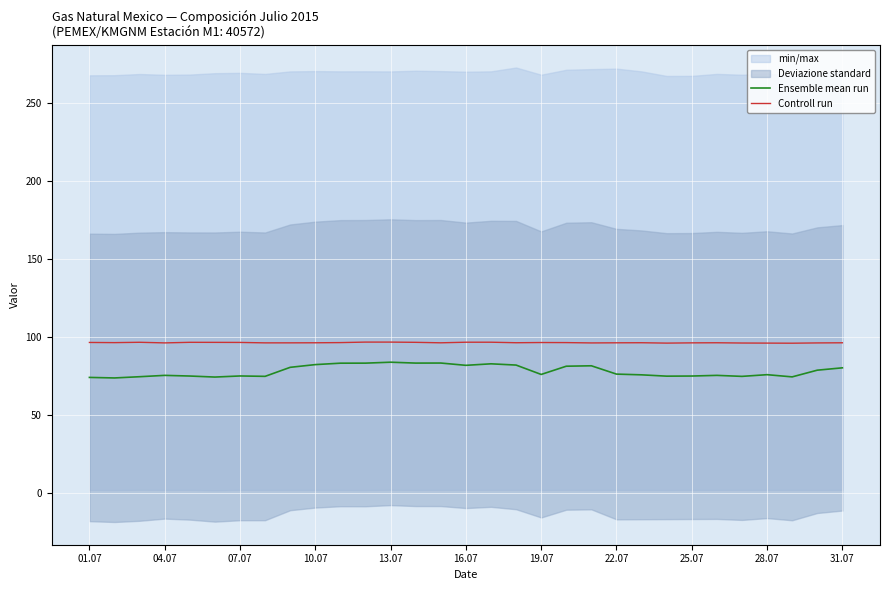

What is the sum of all Ensemble mean run values?

2422.0